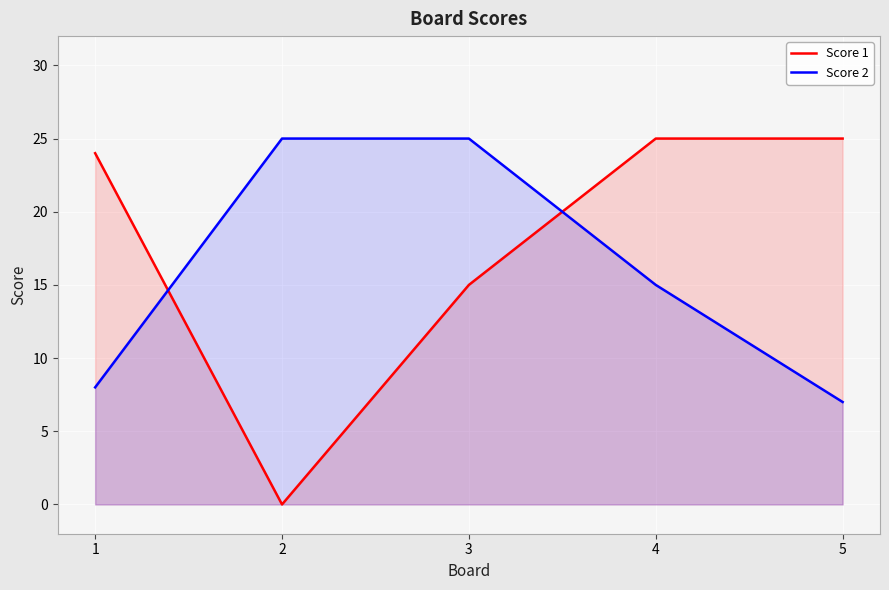

What is the maximum value shown in the chart?

25